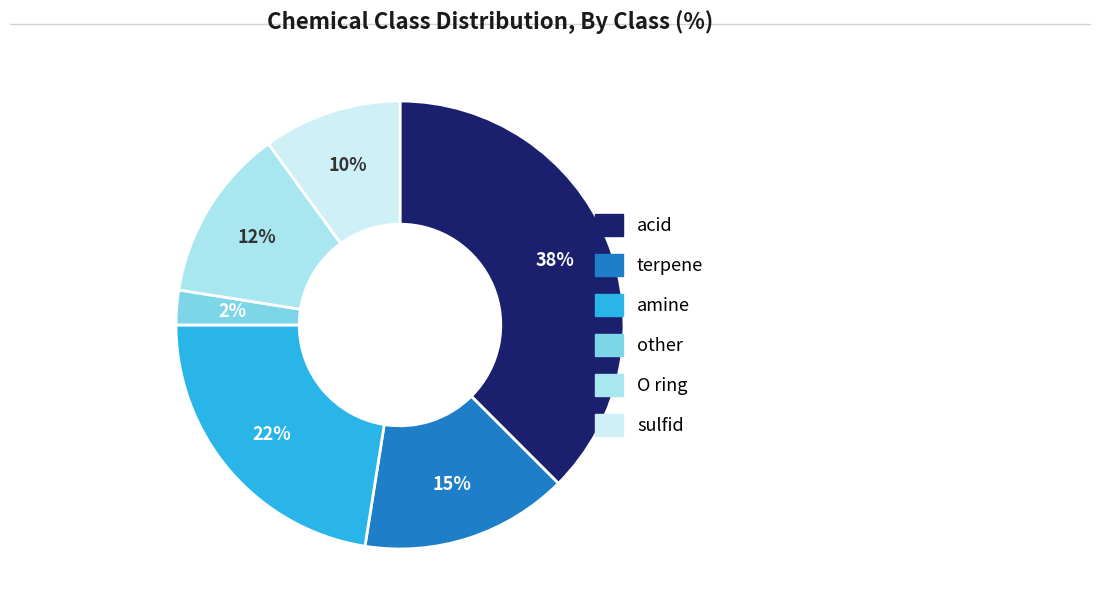

Which slice is the smallest?

other